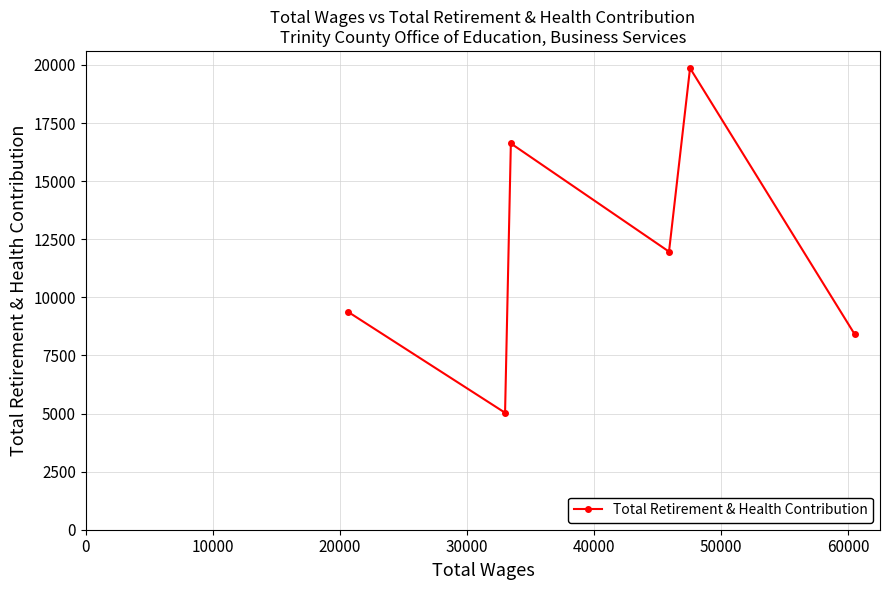

What is the difference between the second highest and minimum values?

11588